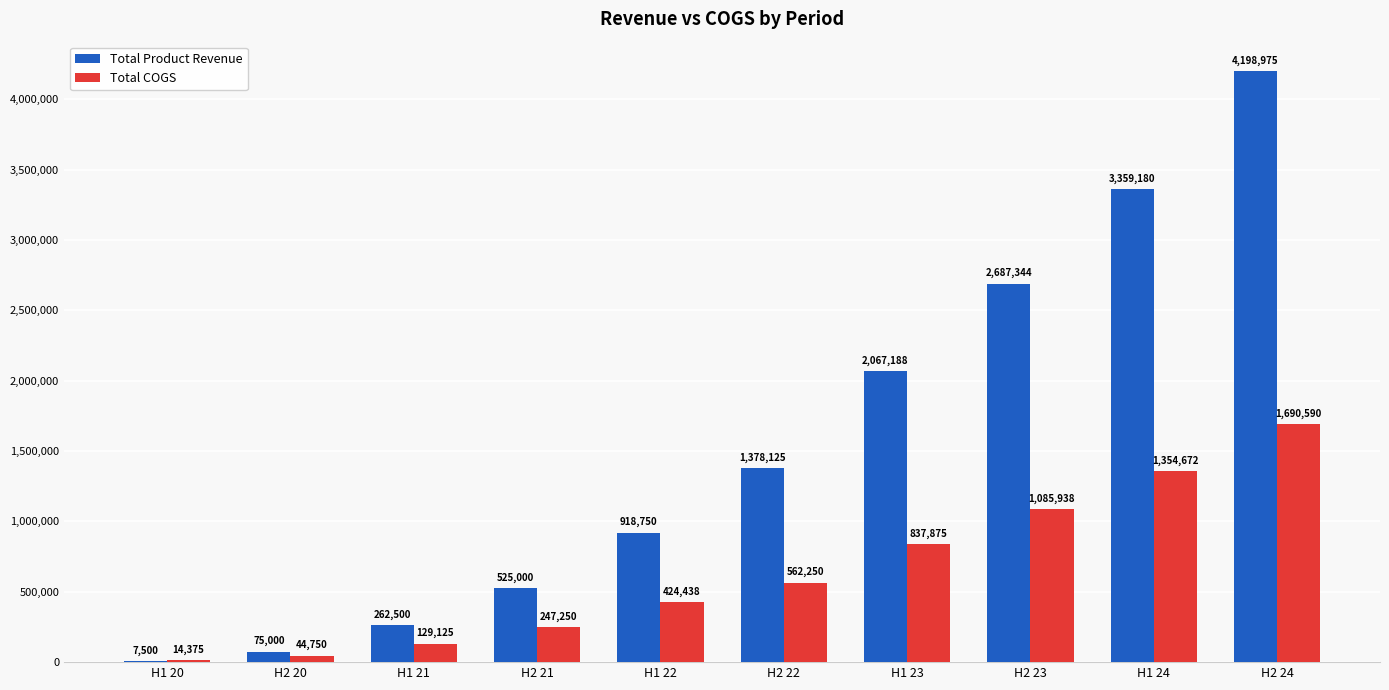

How many distinct data groups are displayed?

2